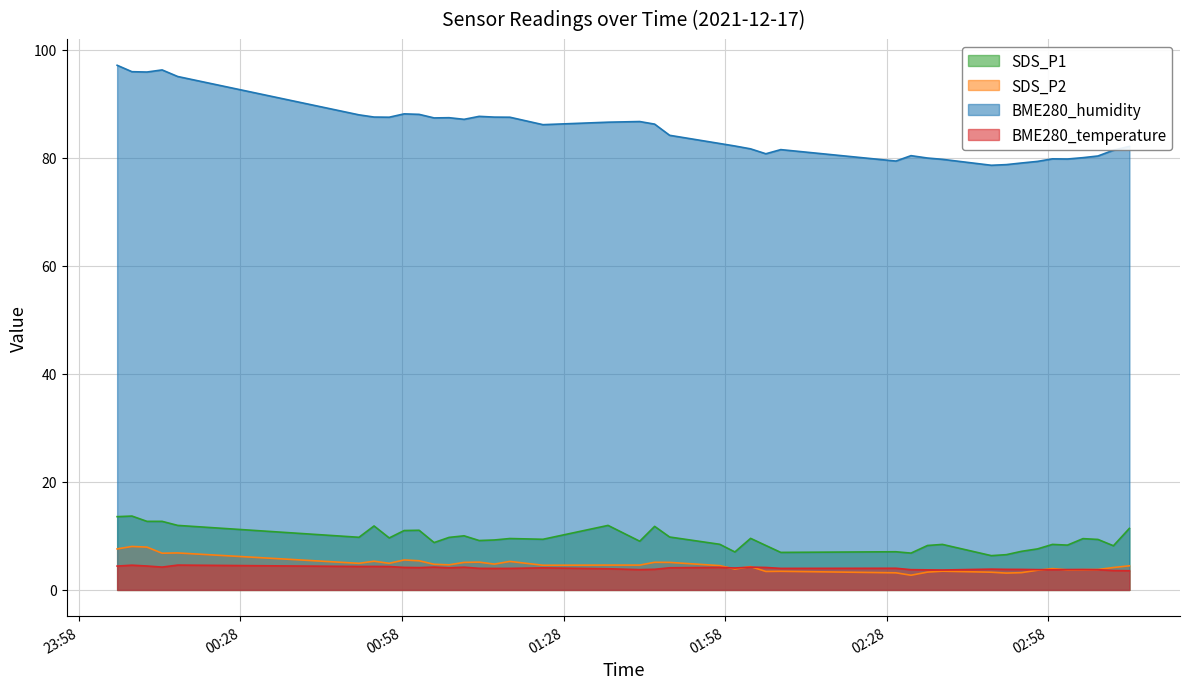

What is the smallest value displayed?

2.7